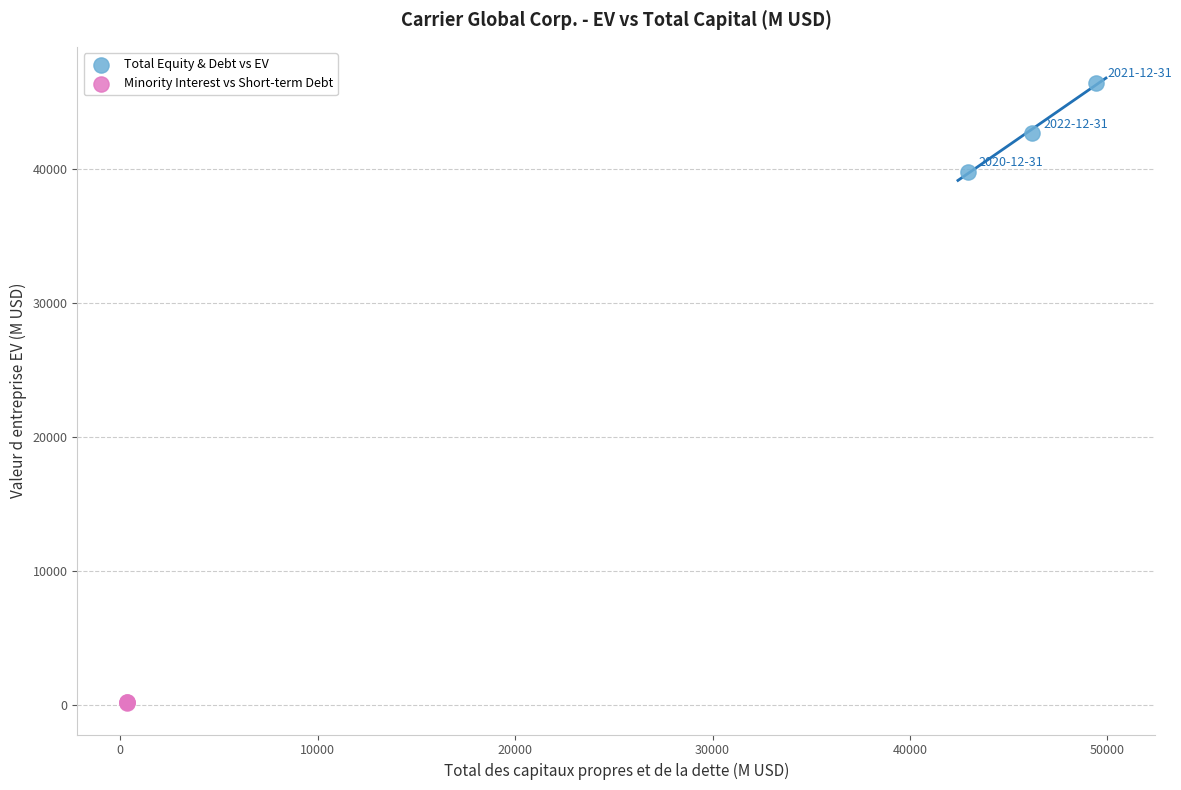

Which series reaches the minimum Y coordinate?

Minority Interest vs Short-term Debt